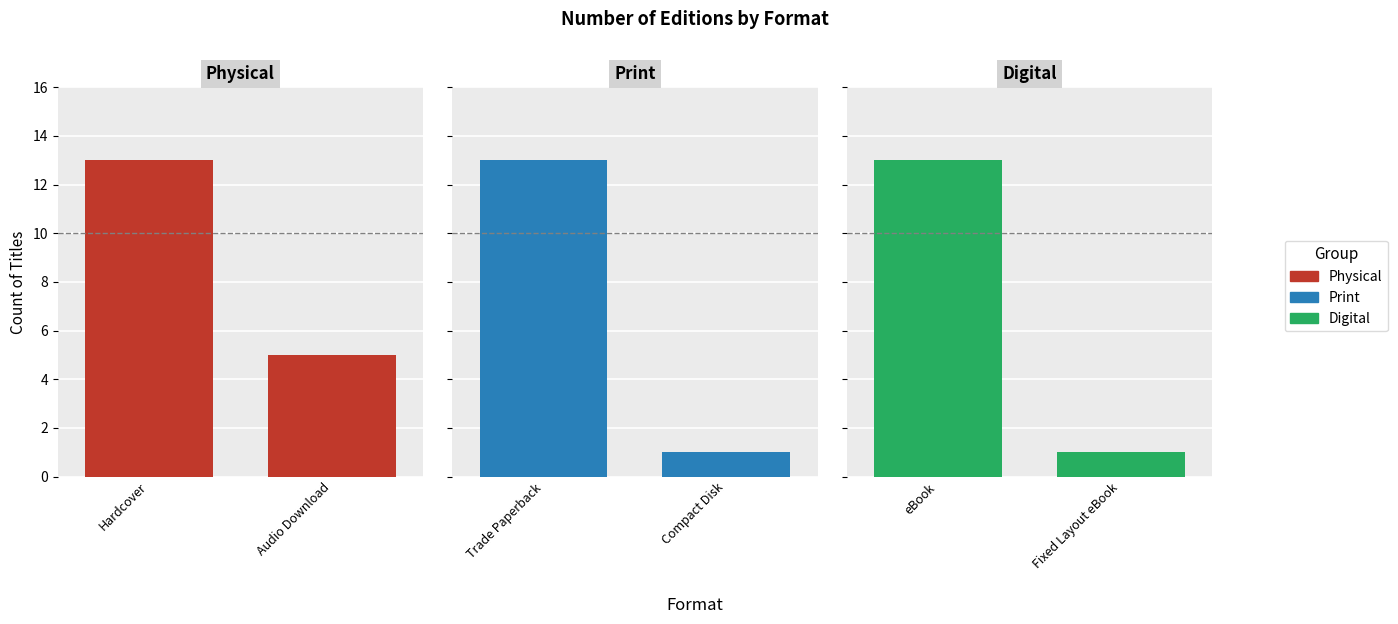

Is it true that Physical equals 13 at Hardcover?

True